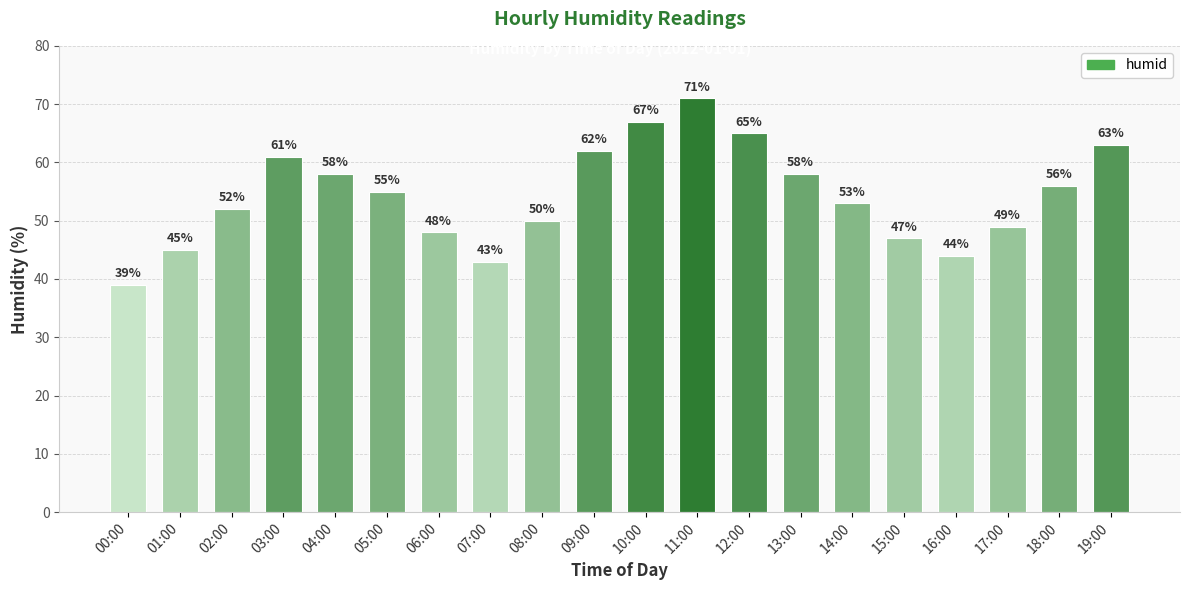

Are the bars horizontal?

No